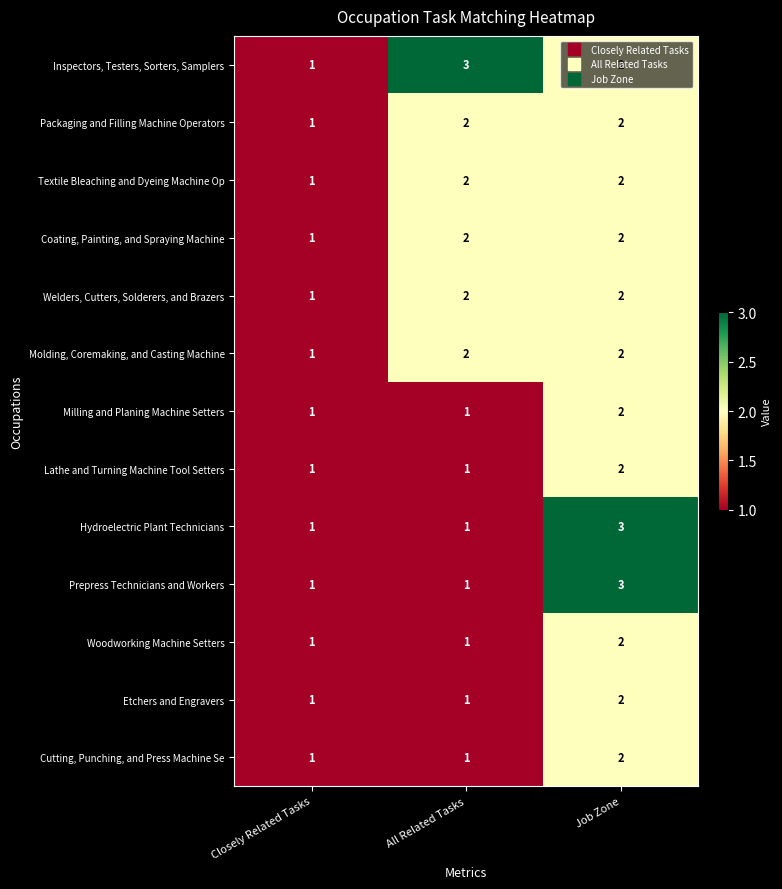

What is the total value across all series at Closely Related Tasks?

13